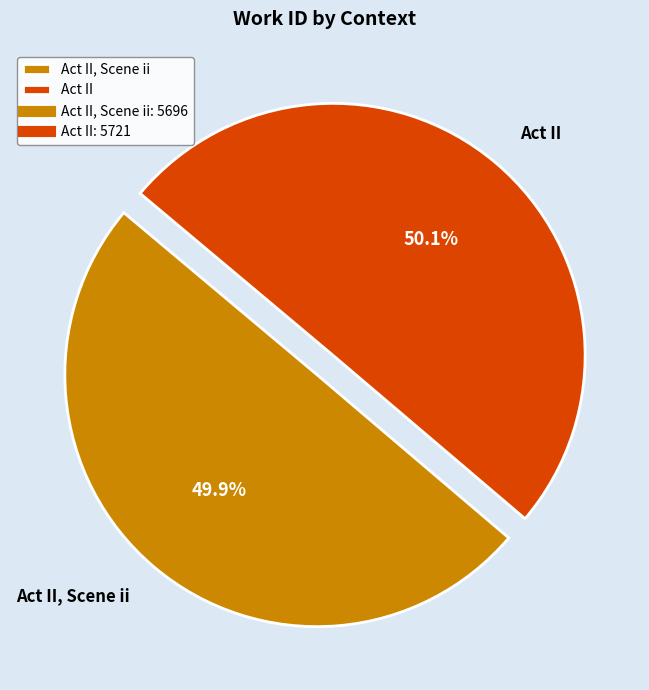

To the nearest percent, what portion does Act II represent?

50%